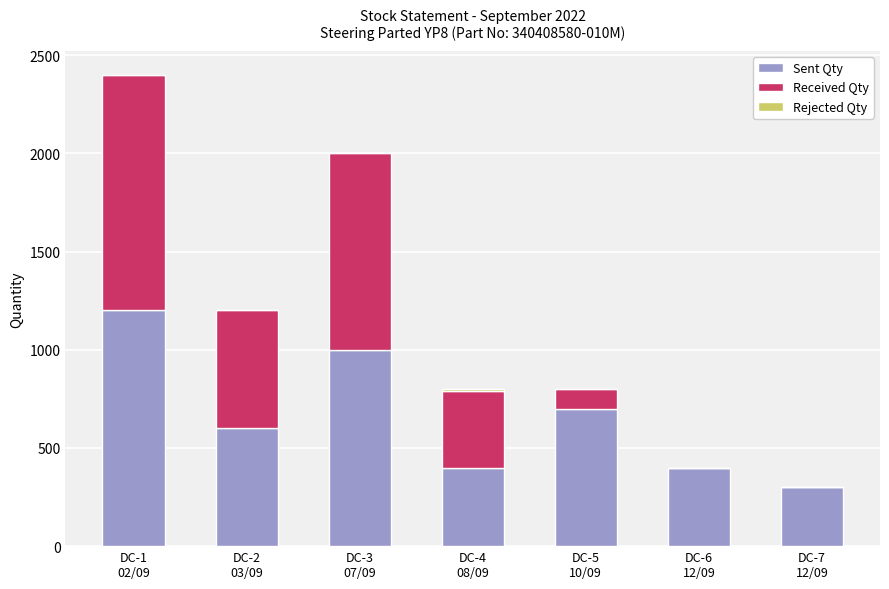

What is the sum of all Sent Qty values?

4600